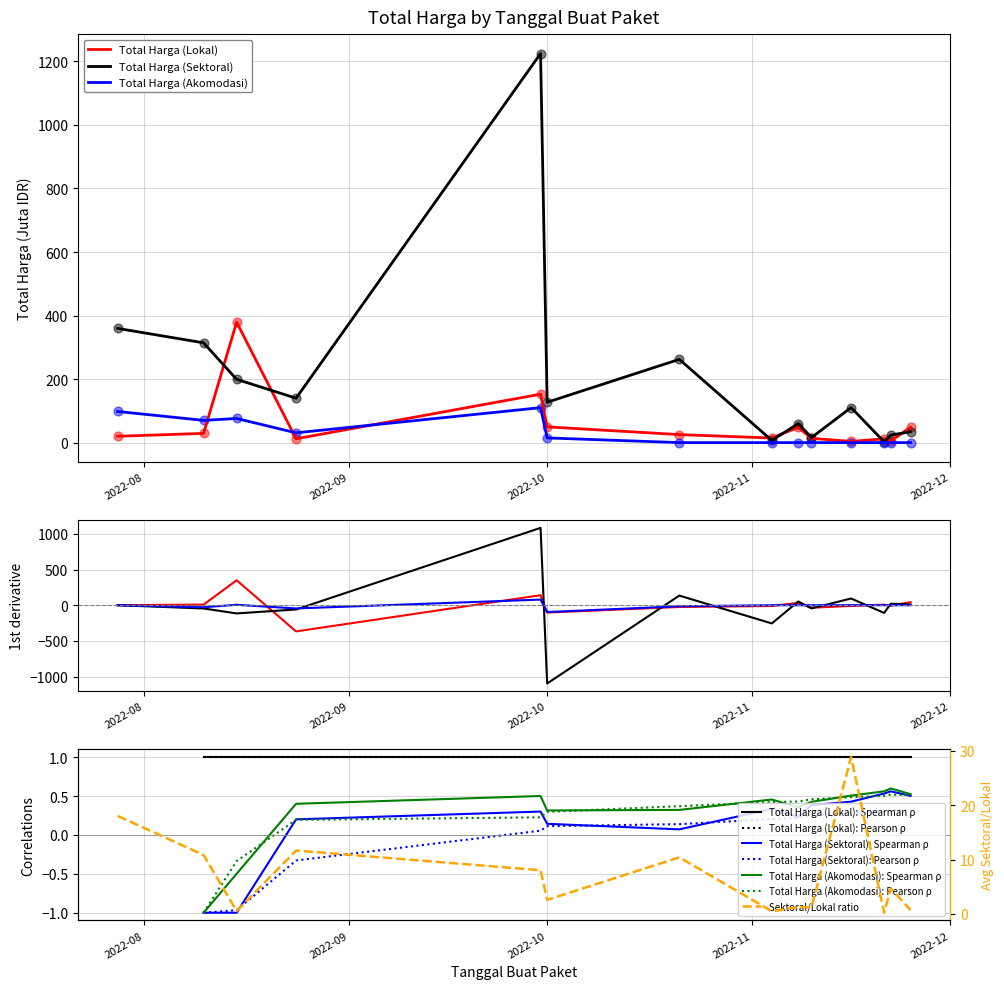

What is the total value across all series at 2022-08-15?

654.2